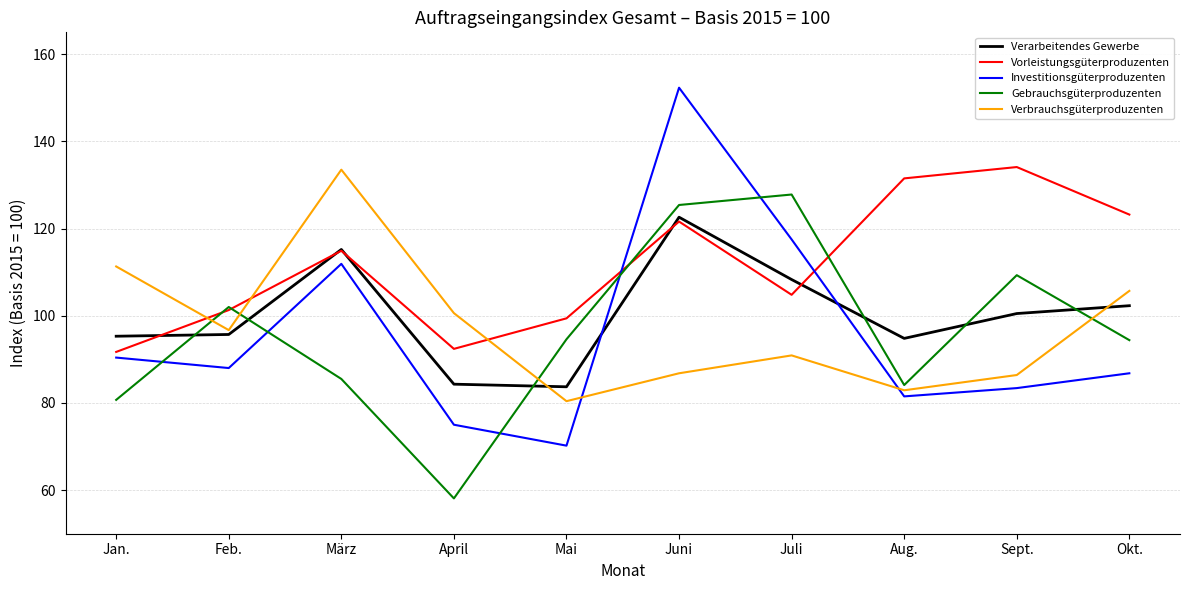

What is the difference between the highest and lowest values at Aug.?

50.0